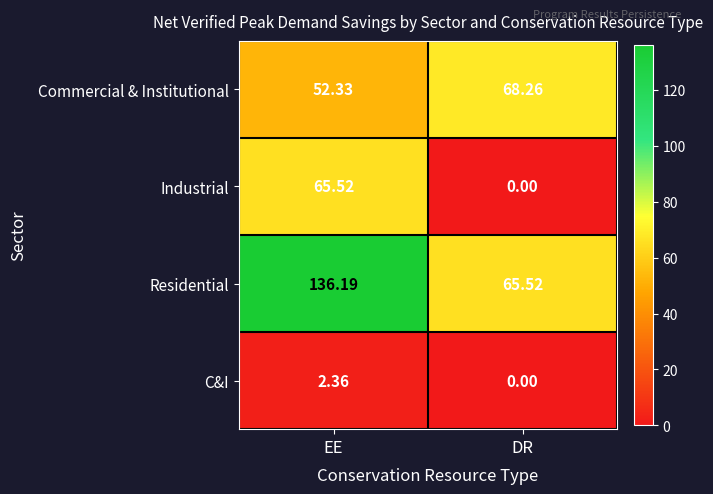

What is the total value across all series at EE?

256.4